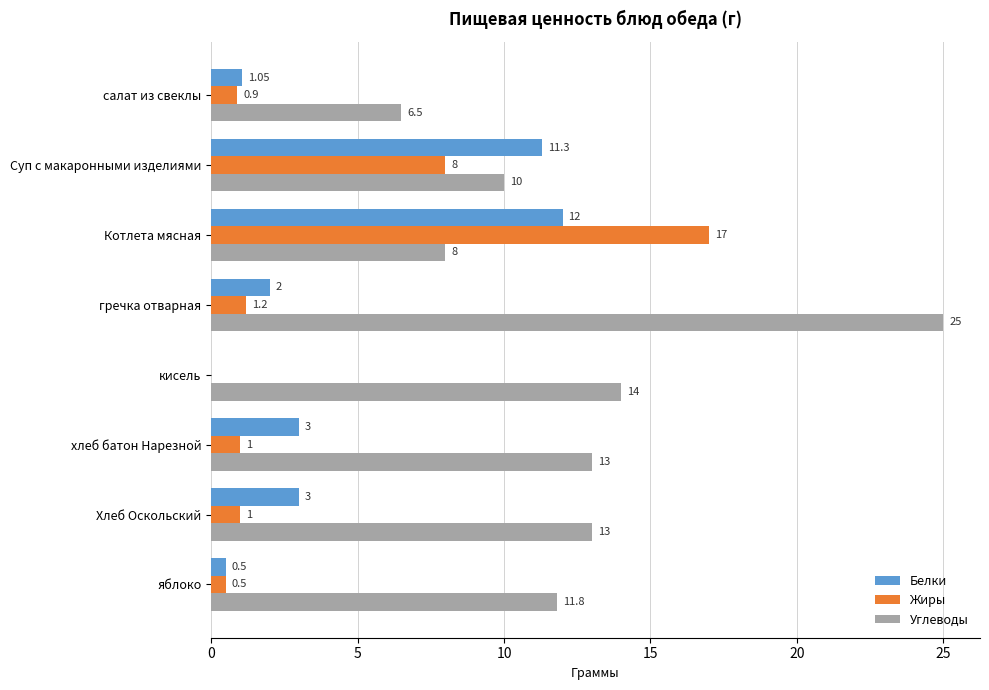

How many data points does each series have?

8